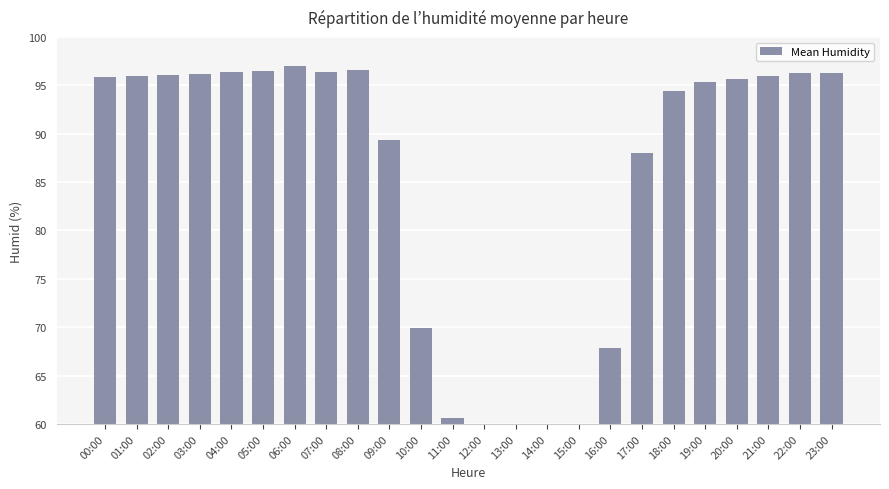

What is the label of the 1st bar from the left?

00:00